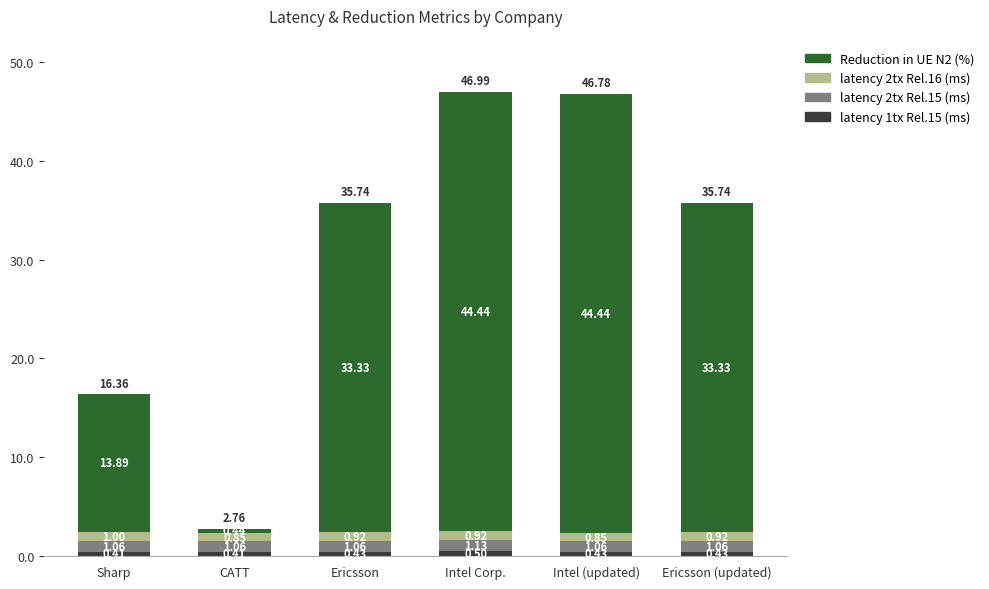

What is the total value across all series at Sharp?

16.4